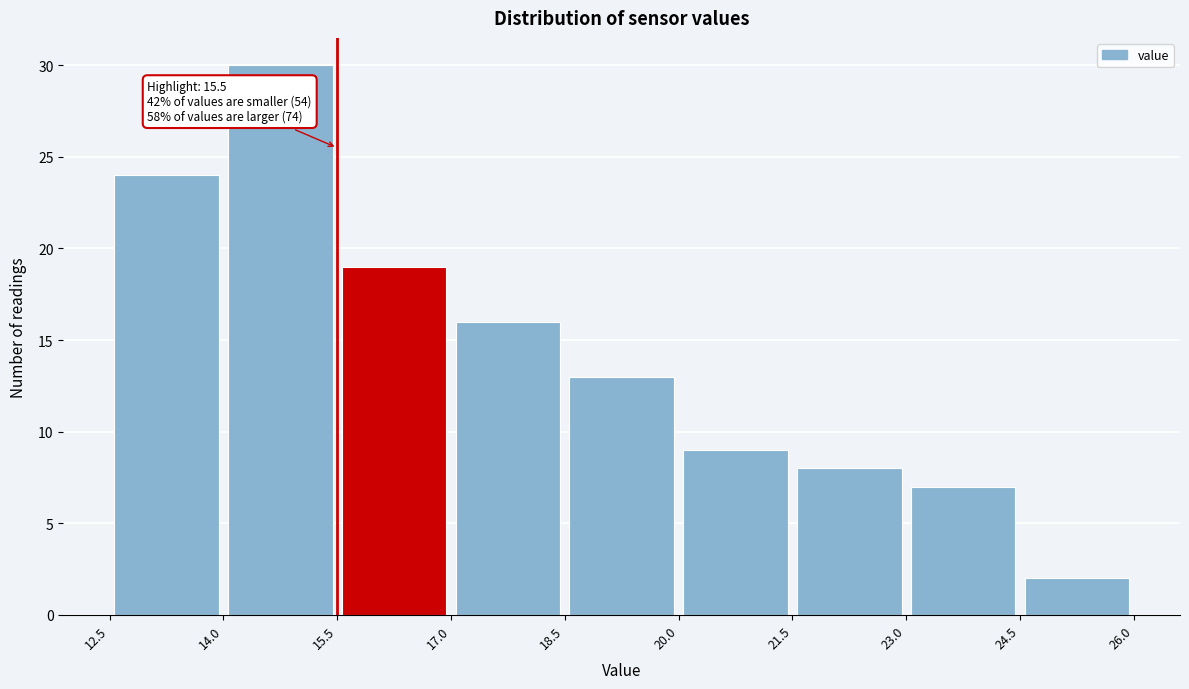

Over which range of the x-axis is the bar tallest?

14.0 to 15.5